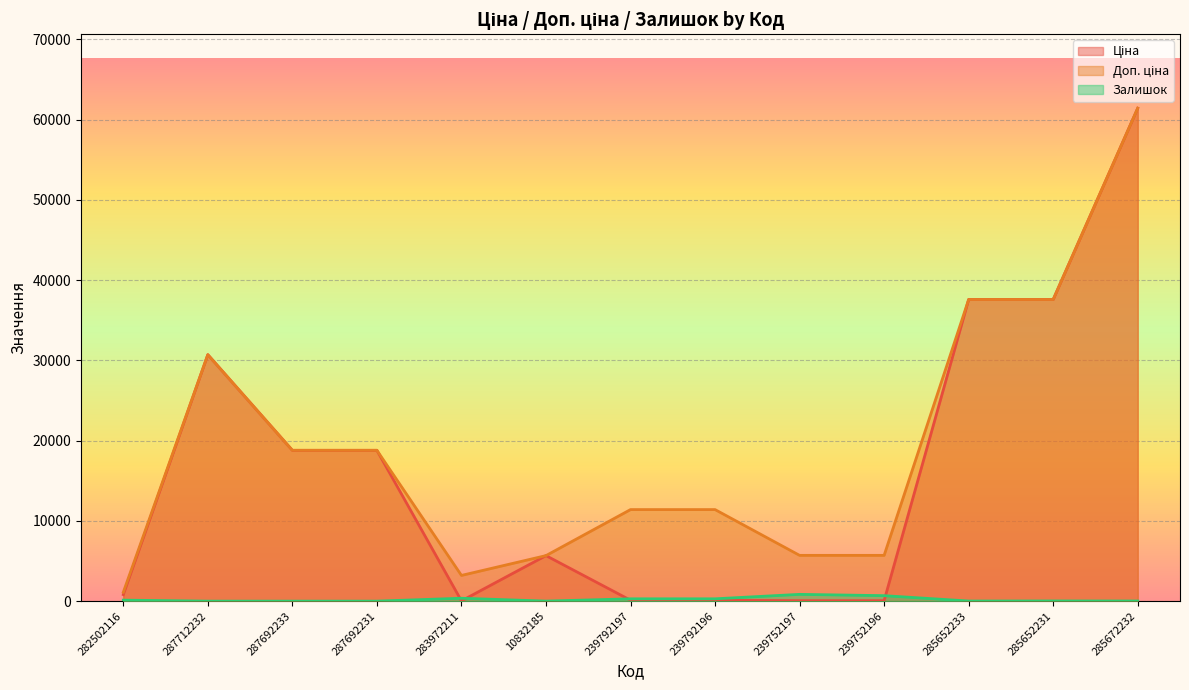

How many interior local valleys does the Доп. ціна series have?

1